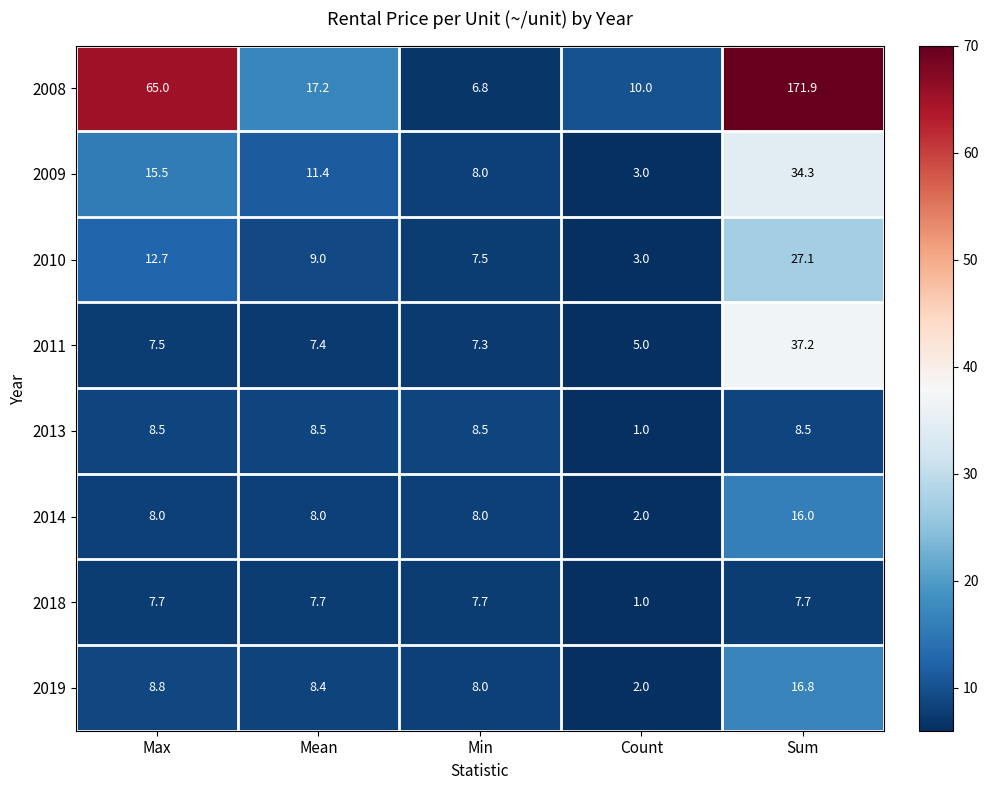

The 2019 series shows 8.8 at Max. True or false?

True